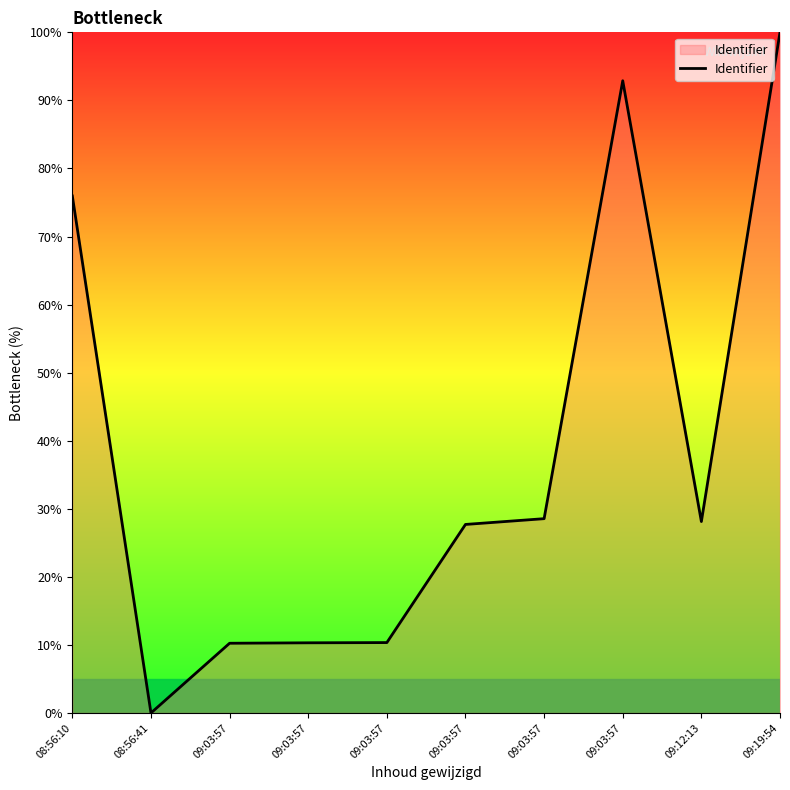

Count the number of categories in the chart.

10